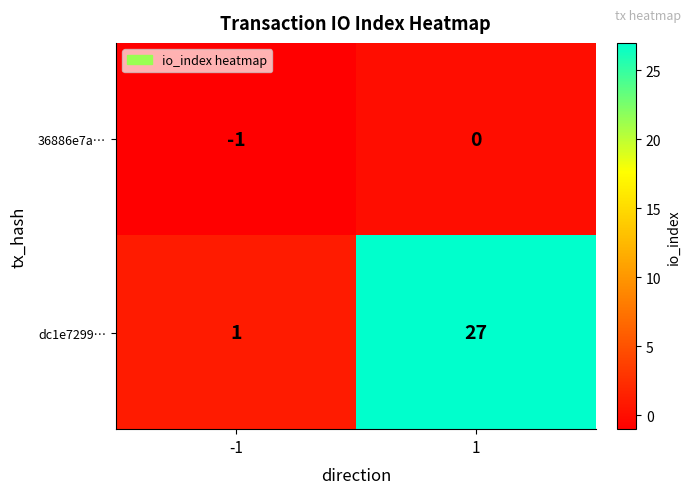

At which category is the sum across all series the highest?

1